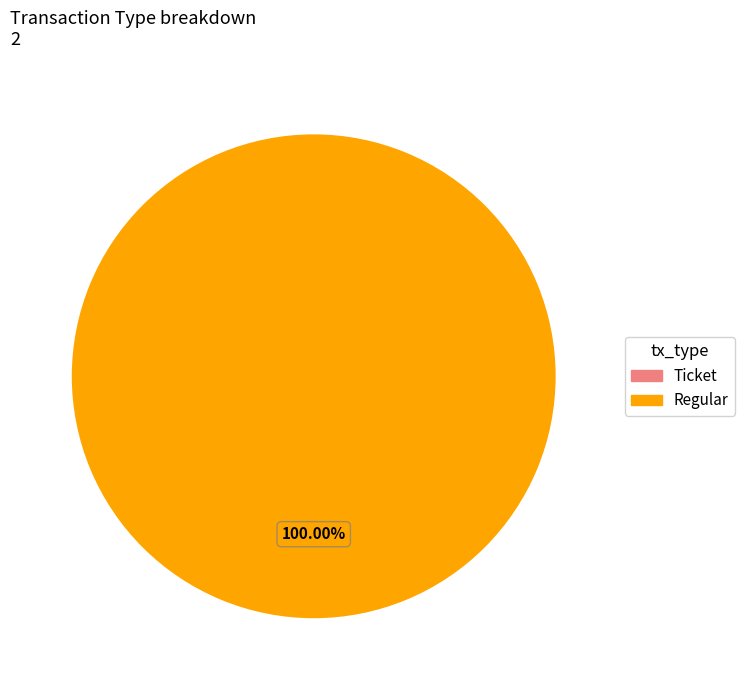

How many slices are in this pie chart?

2